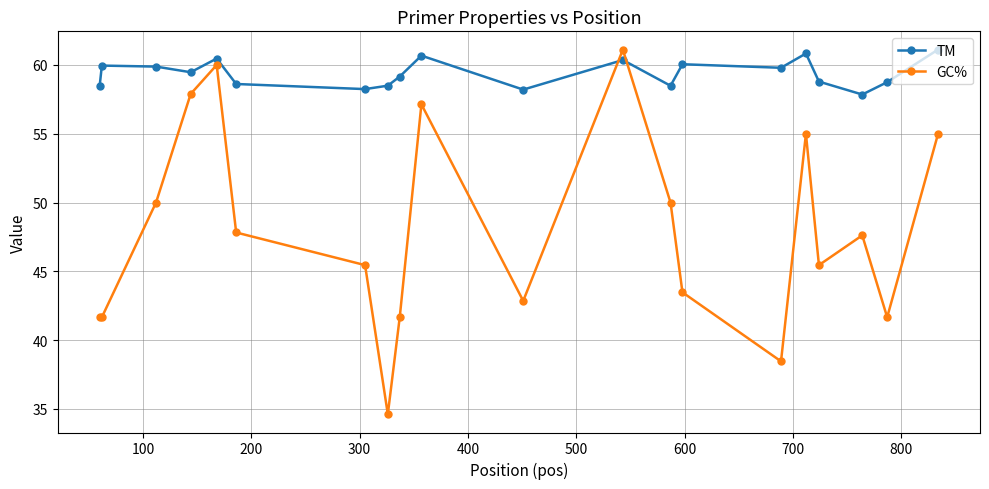

What is the difference between the maximum and minimum values in the GC% series?

26.5